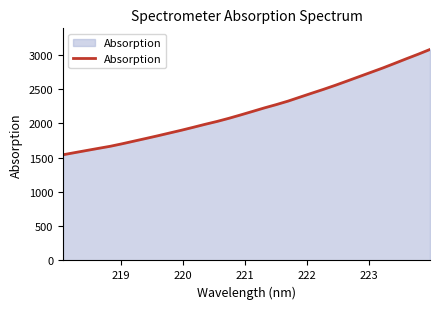

What is the greatest value displayed?

3077.2